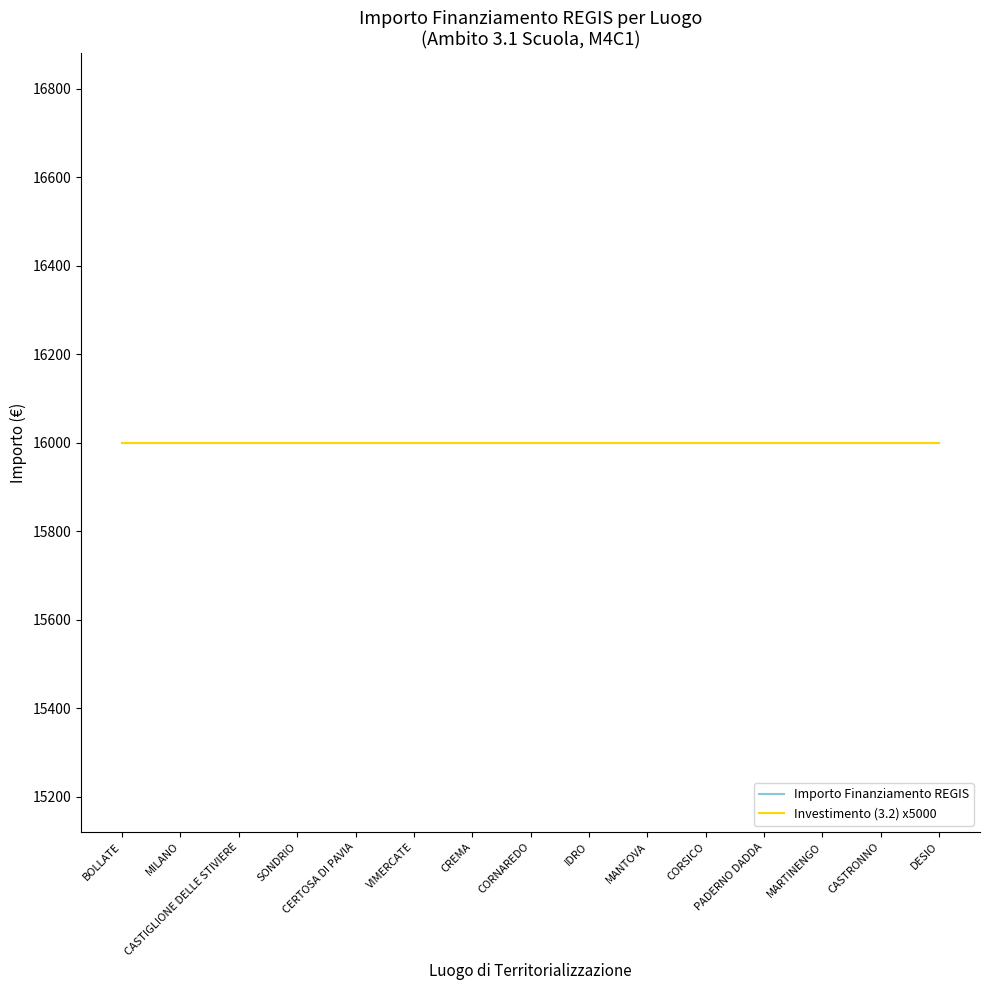

Between SONDRIO and MANTOVA, which is larger?

SONDRIO